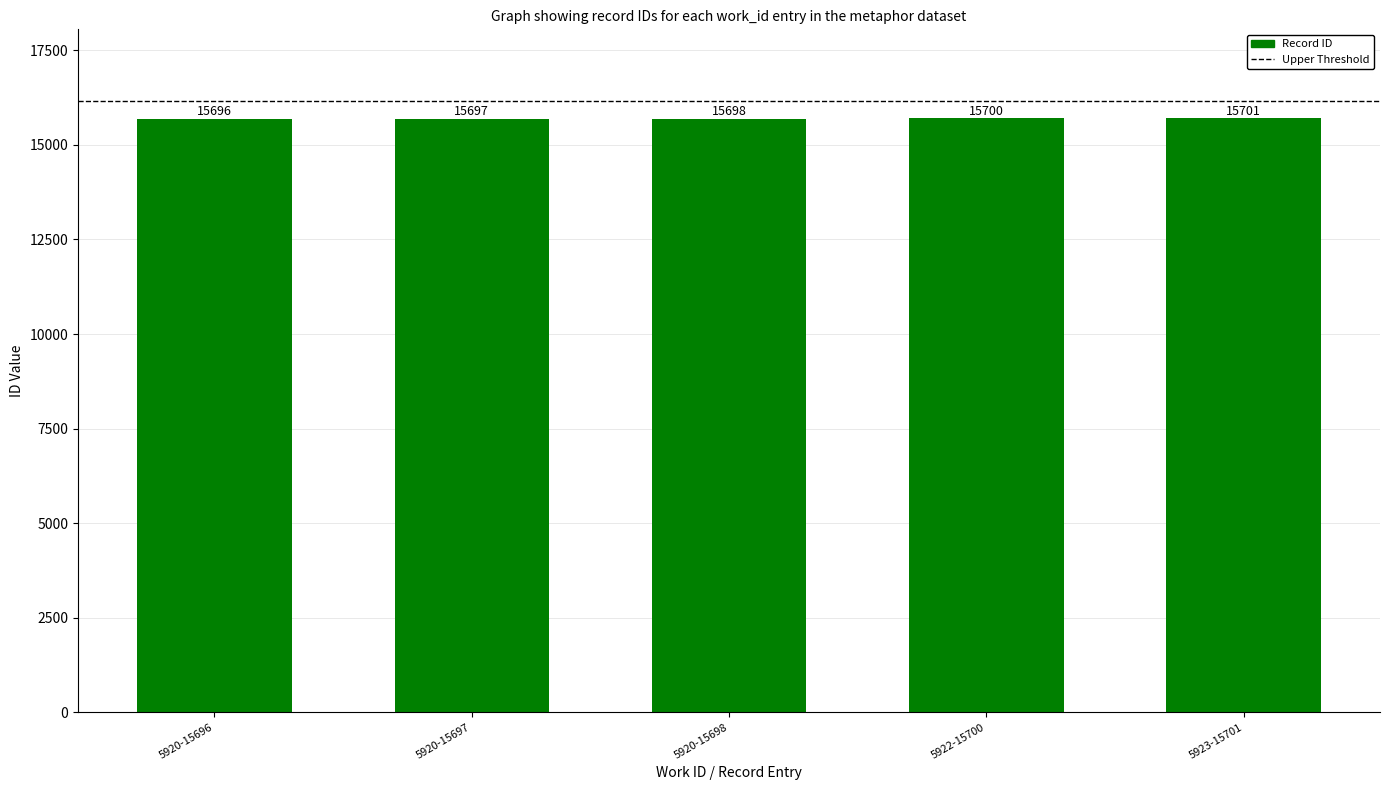

List the labels in order of value, smallest first.

5920-15696, 5920-15697, 5920-15698, 5922-15700, 5923-15701